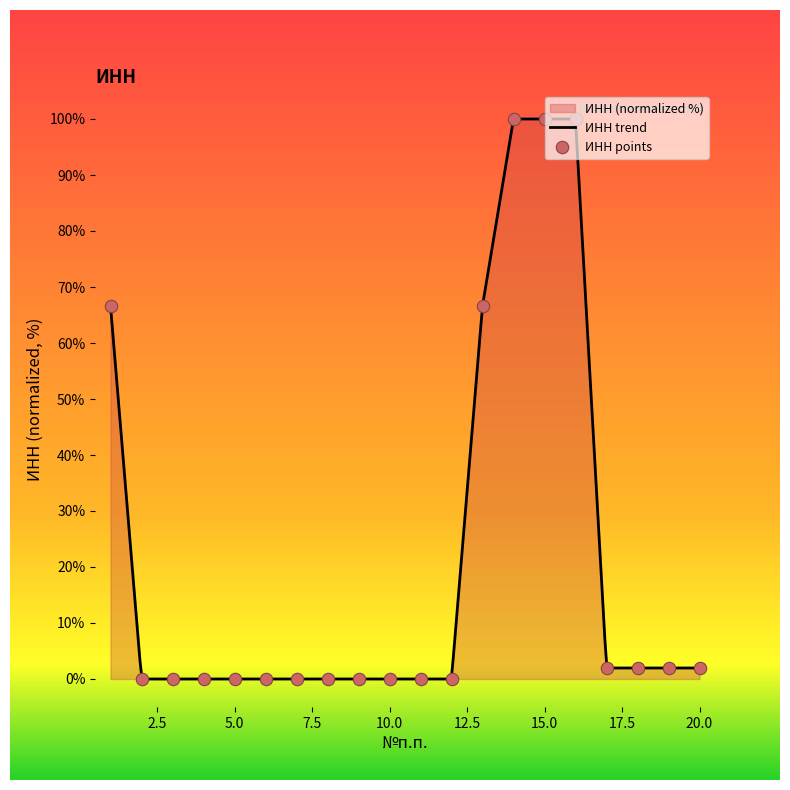

Approximately how many times larger is the value at 1 compared to 18?

34.0